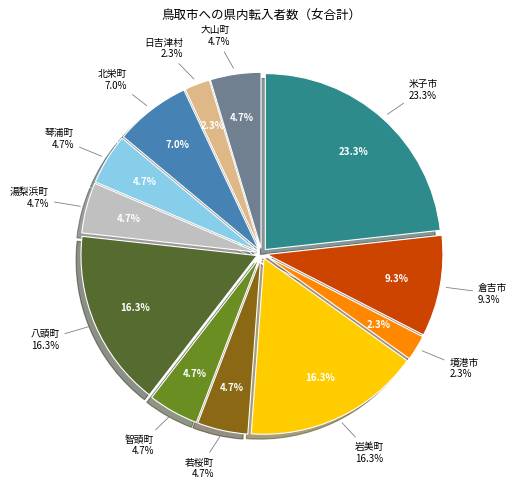

Is it true that 米子市 is 23% of the pie?

True